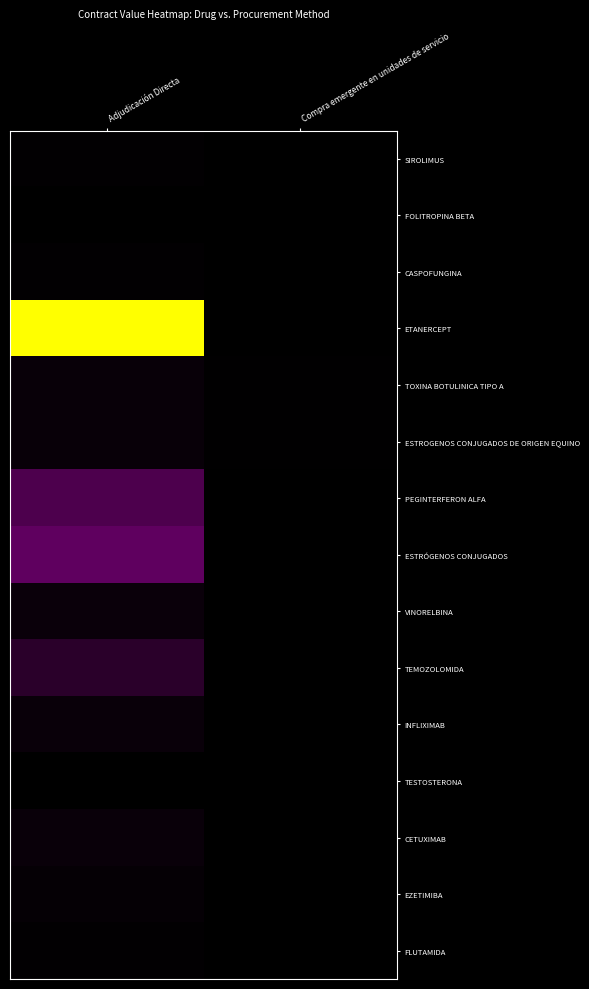

Which category has the highest value across all series?

Adjudicación Directa